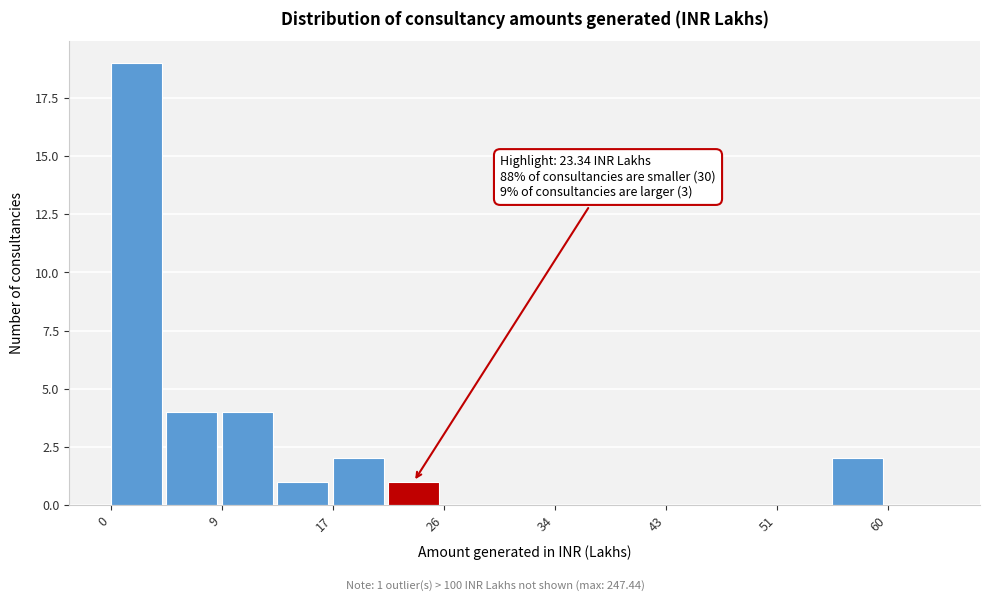

Over which range of the x-axis is the bar tallest?

0 to 4